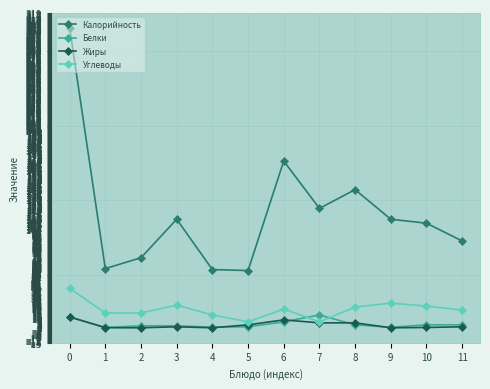

Is it true that Калорийность equals 60.0 at 1?

True